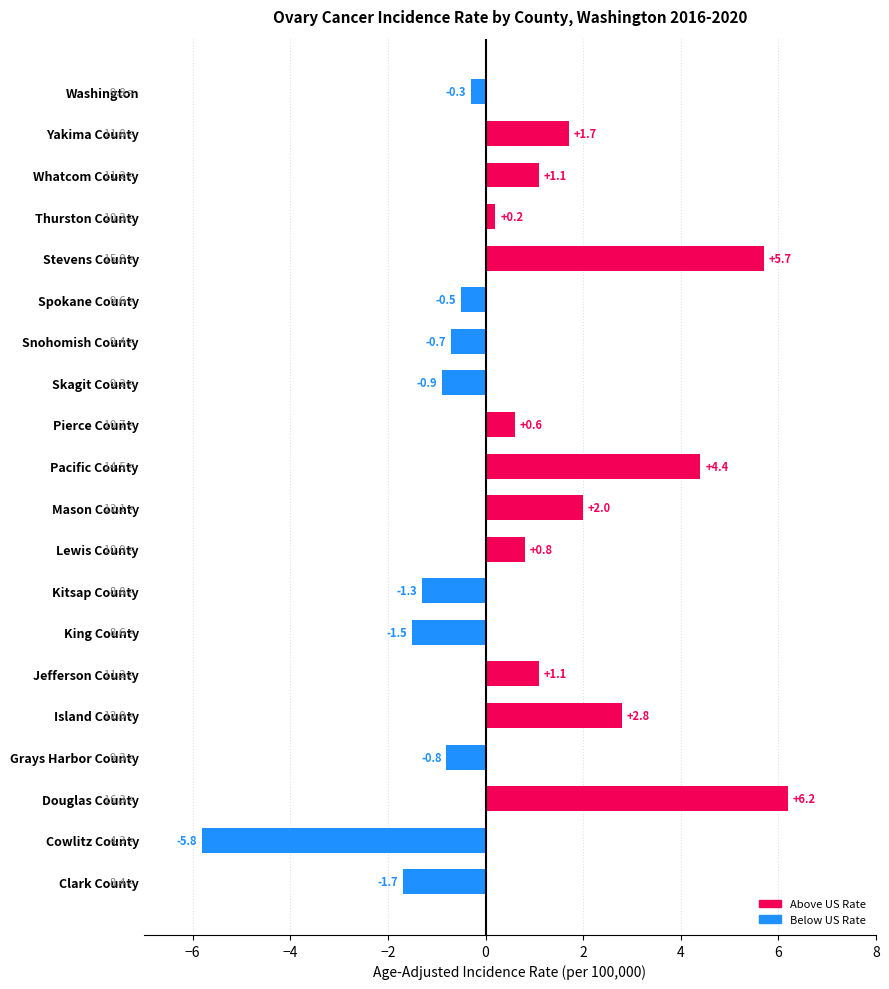

What is the label of the 4th bar from the bottom?

Grays Harbor County